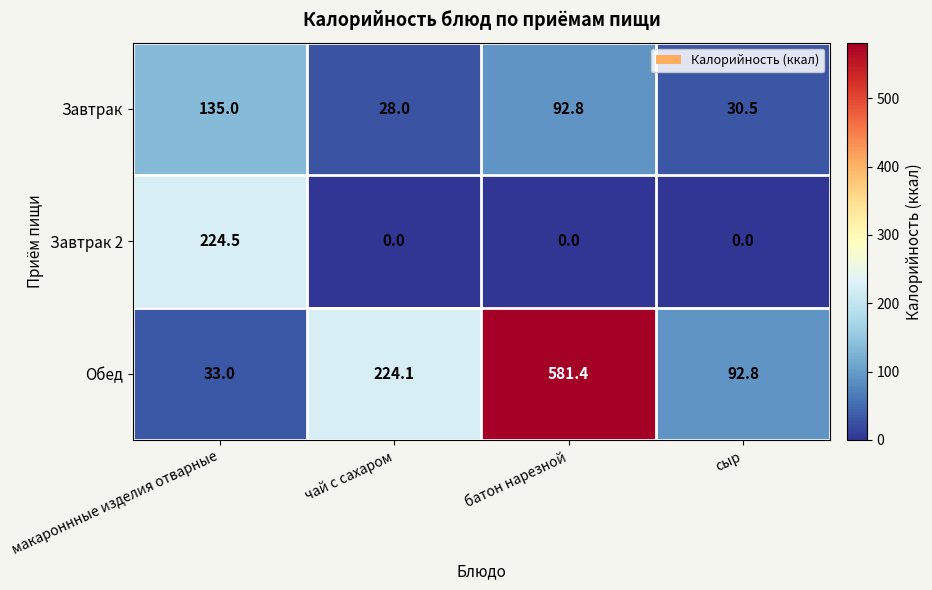

Which category has the highest value across all series?

батон нарезной